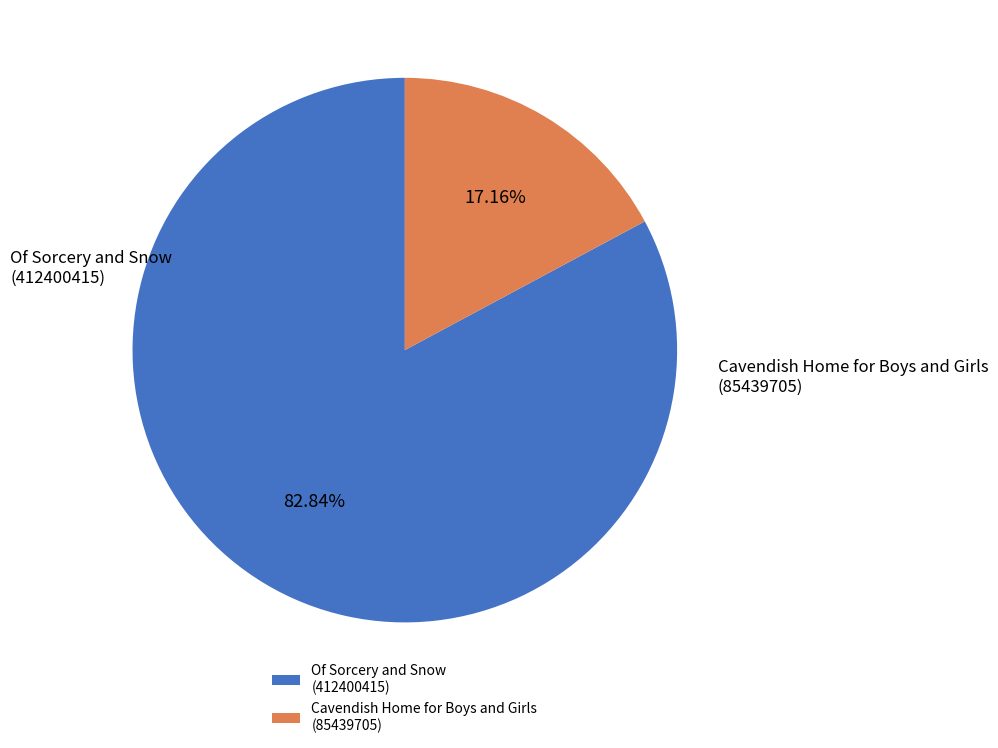

Count the number of slices in the pie.

2